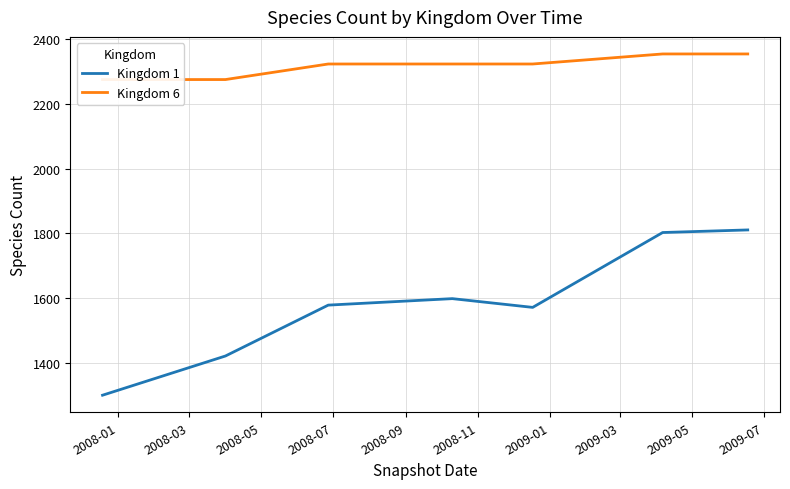

What is the highest value of the Kingdom 1 series?

1811